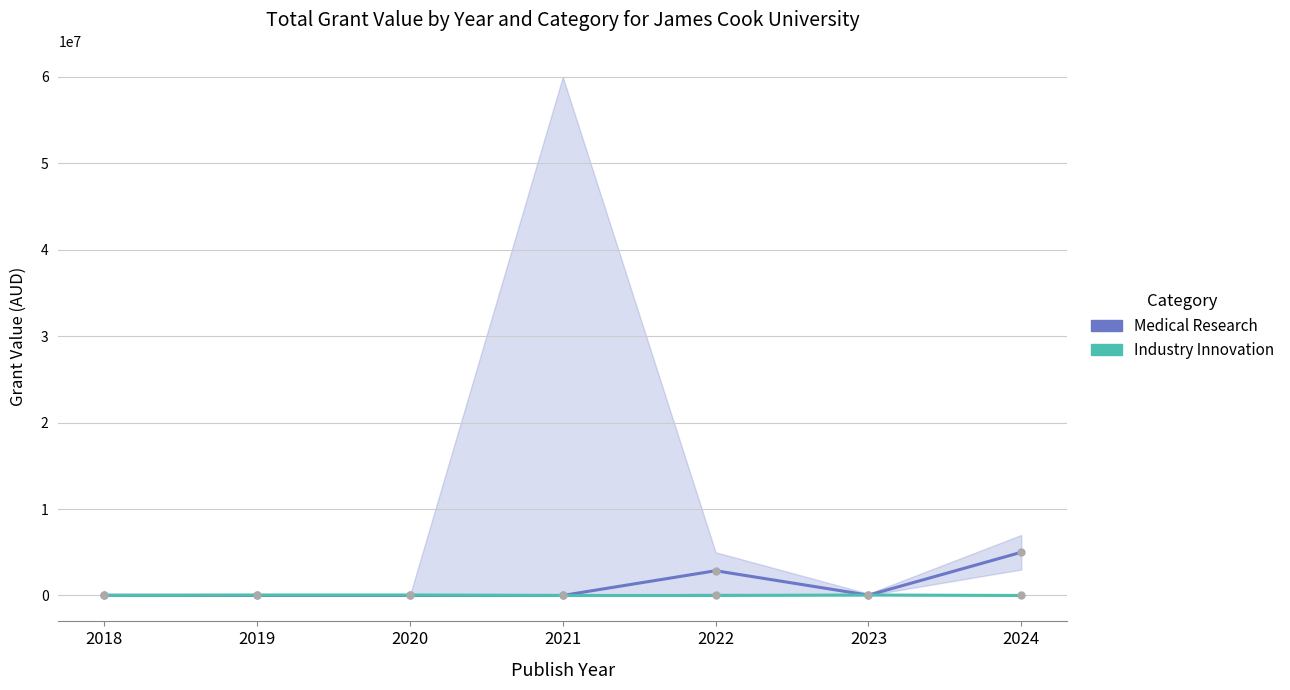

What is the sum of all Medical Research values?

7926805.3